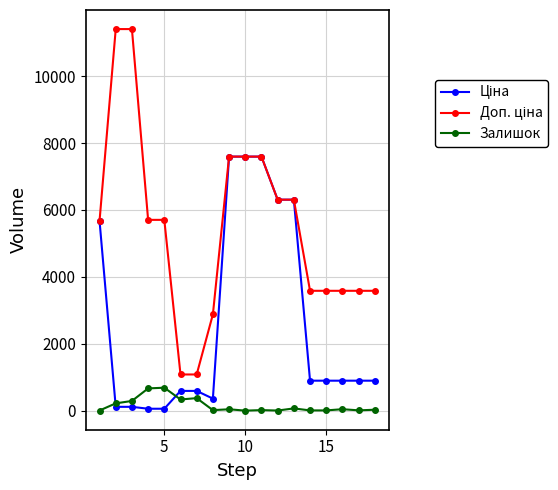

What is the maximum value for Залишок?

686.0